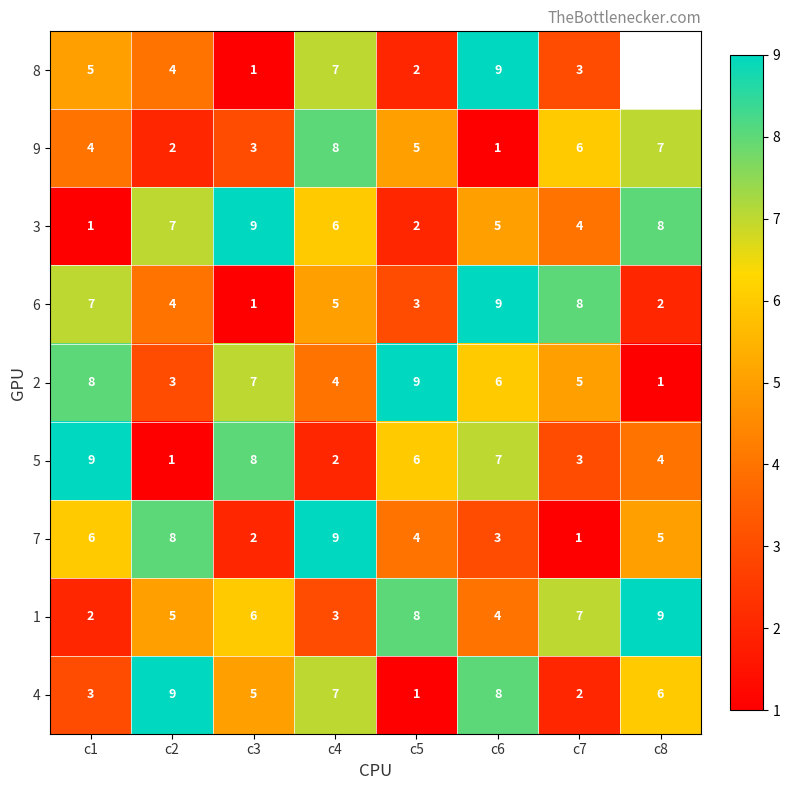

At which label does 4 reach its peak?

c2